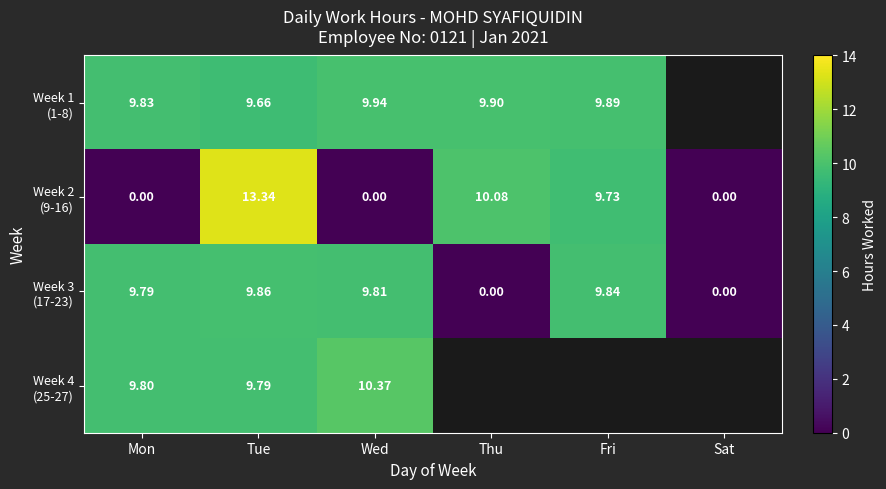

True or false: Week 2 (9-16) has a value of 16.0 at Fri.

False